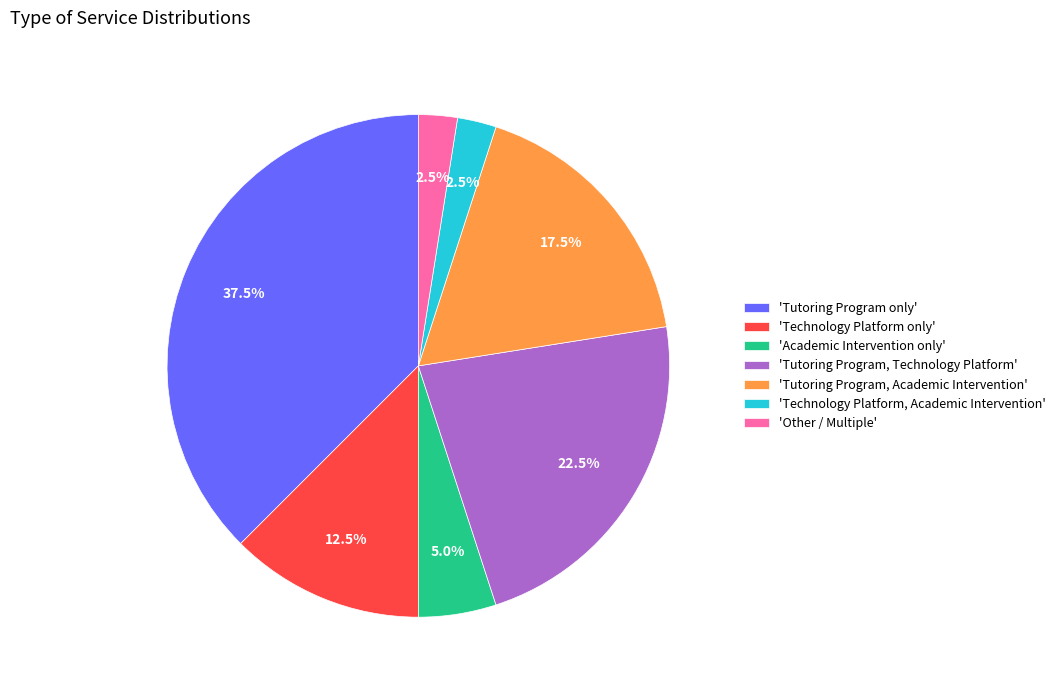

How many slices are in this pie chart?

7